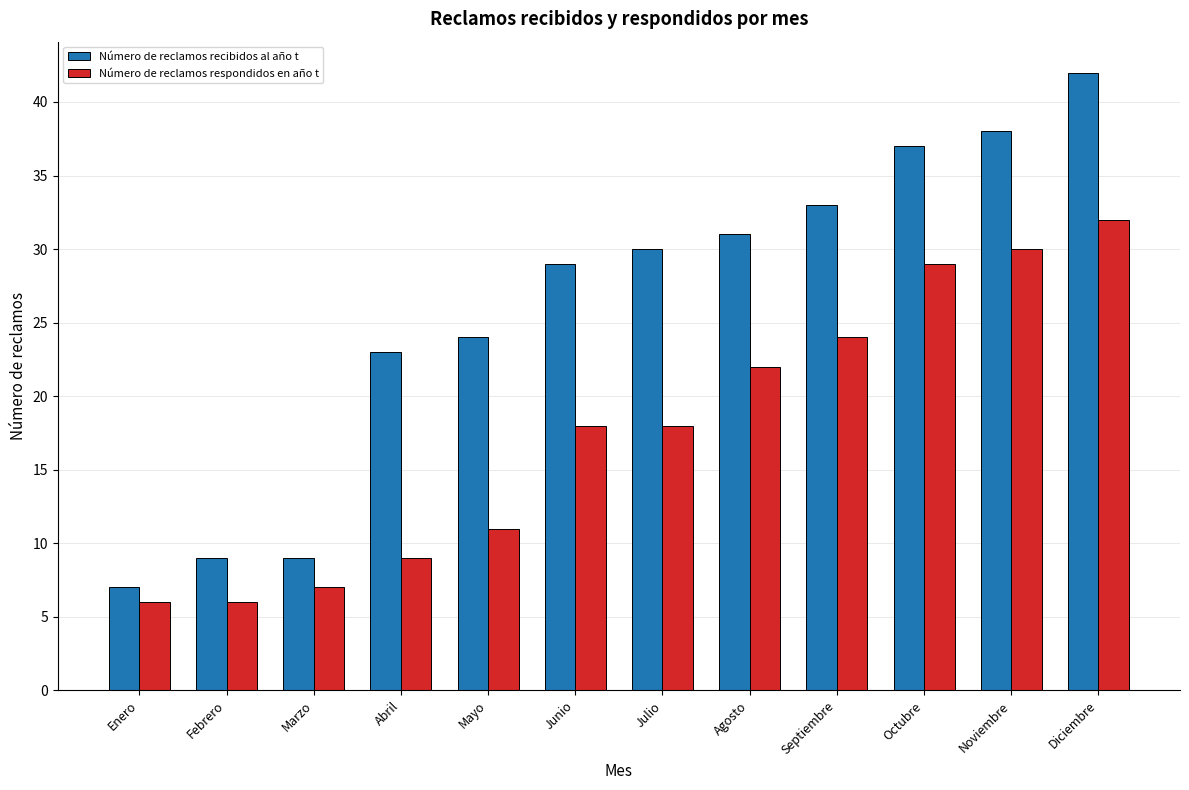

Which series changed the most between Septiembre and Diciembre?

Número de reclamos recibidos al año t